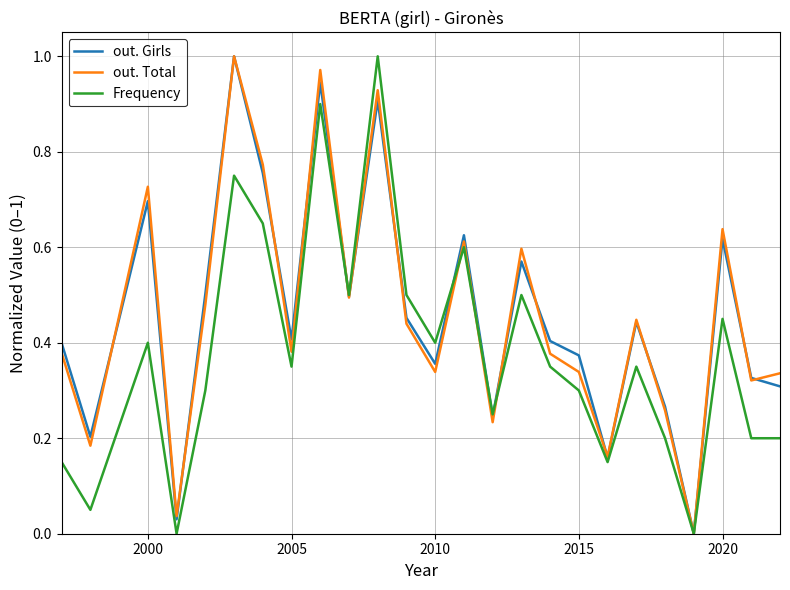

Is this an area chart (filled region under the line)?

No